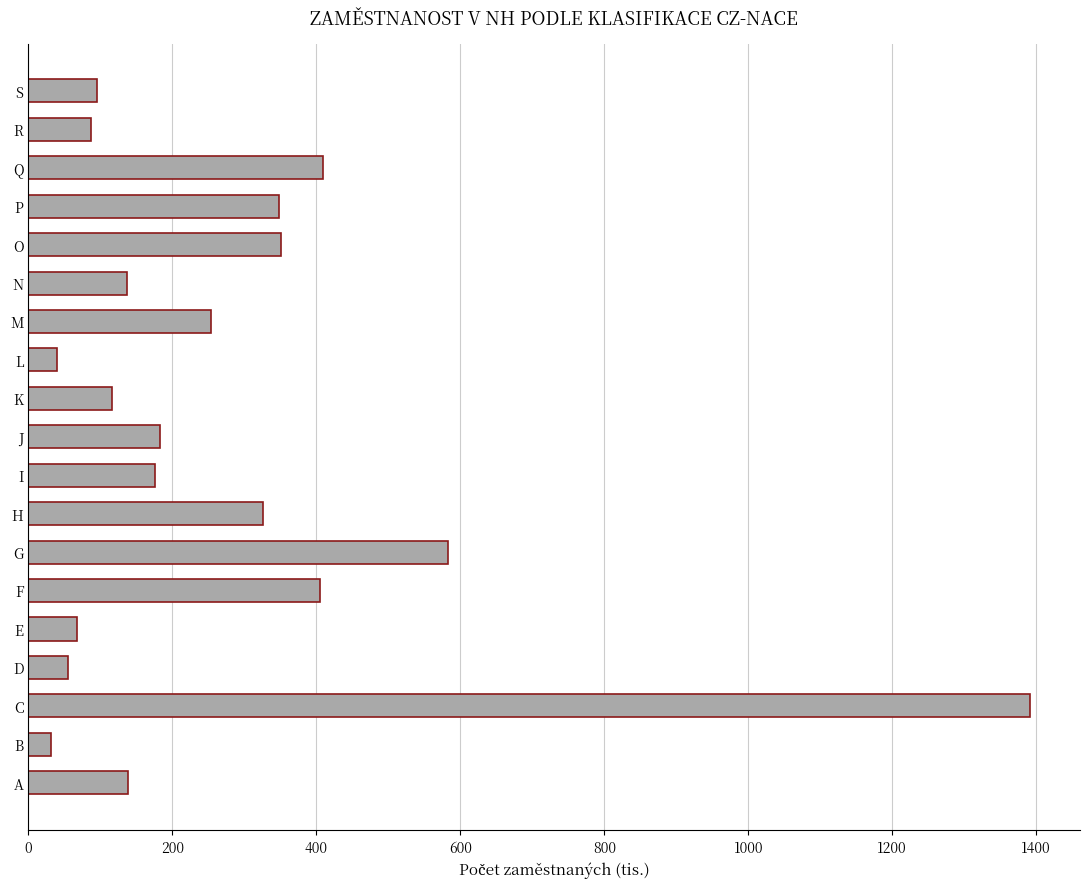

True or false: the data shows 67.0 at E.

True